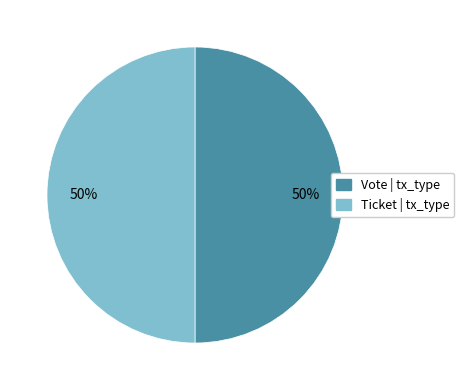

How many segments does this pie chart have?

2